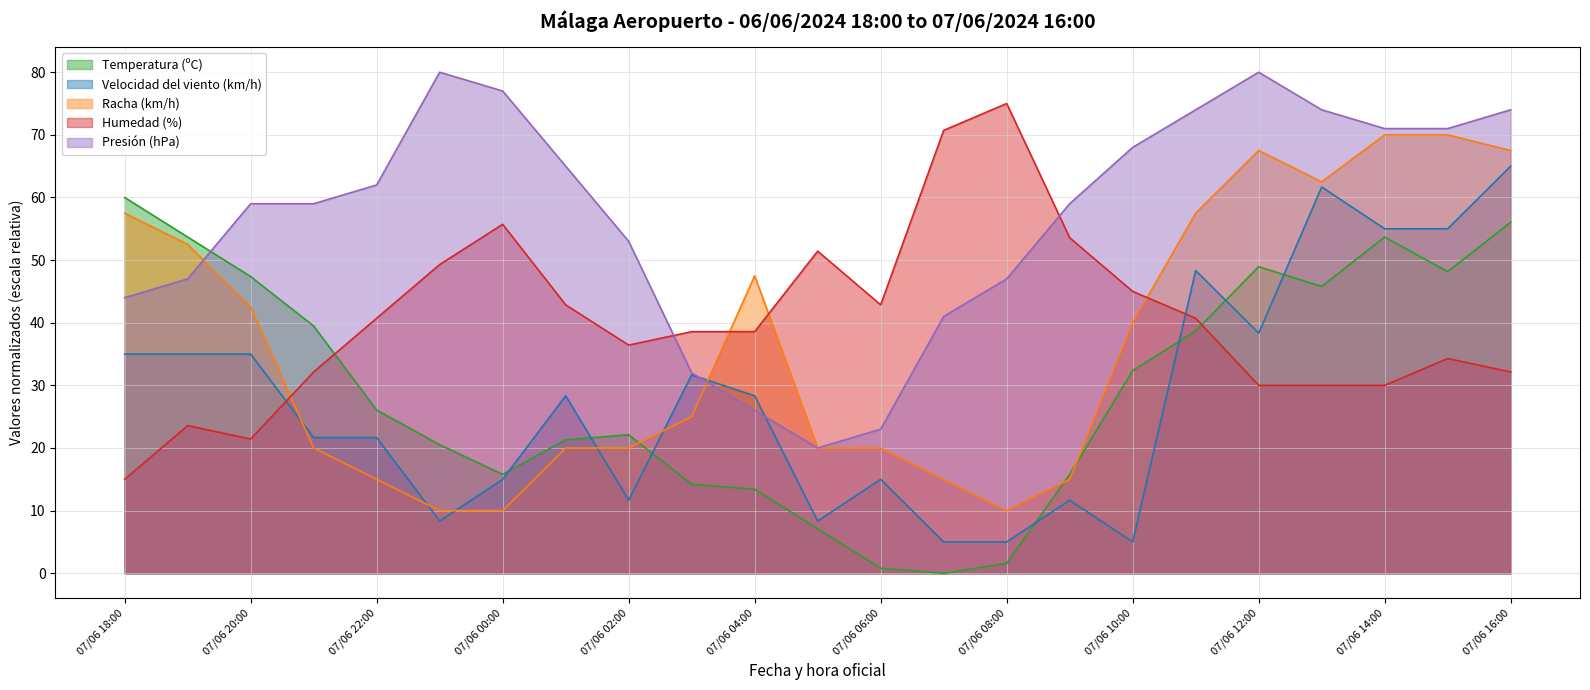

At which label is Velocidad del viento (km/h) closest to 35?

07/06 18:00